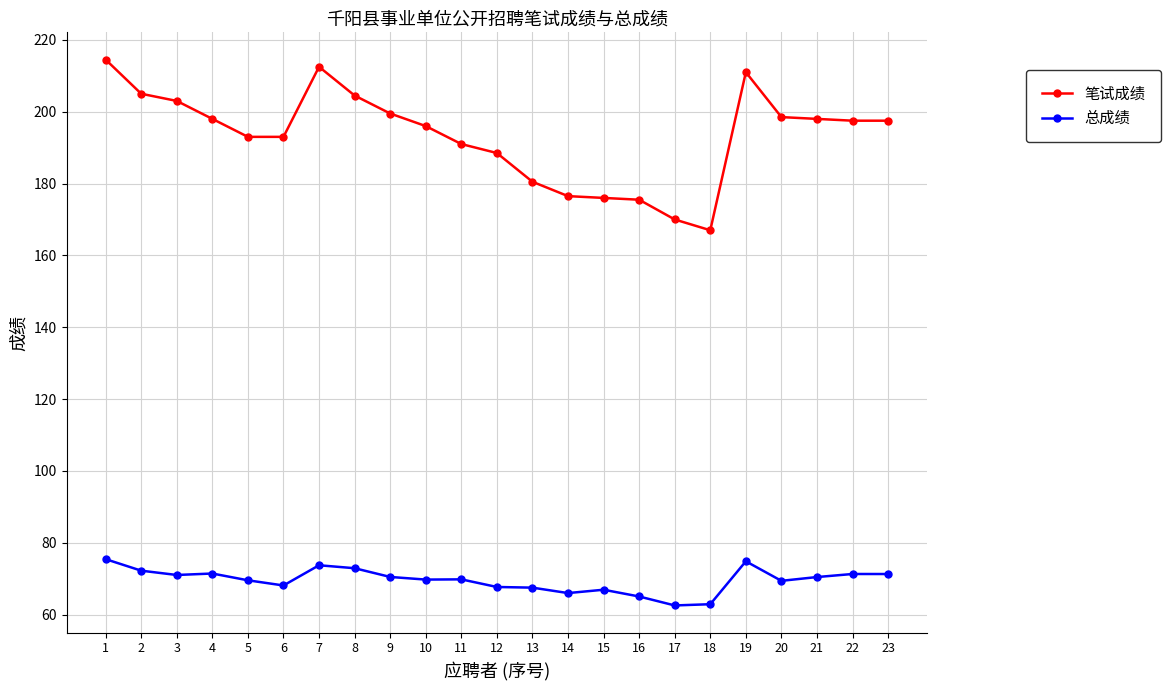

Is this an area chart (filled region under the line)?

No